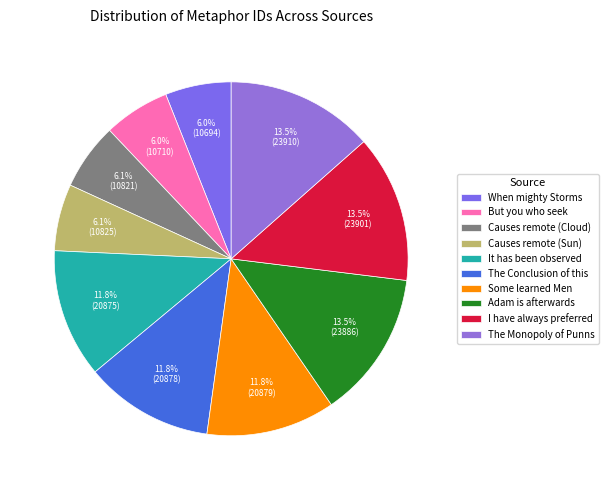

Count the number of slices in the pie.

10